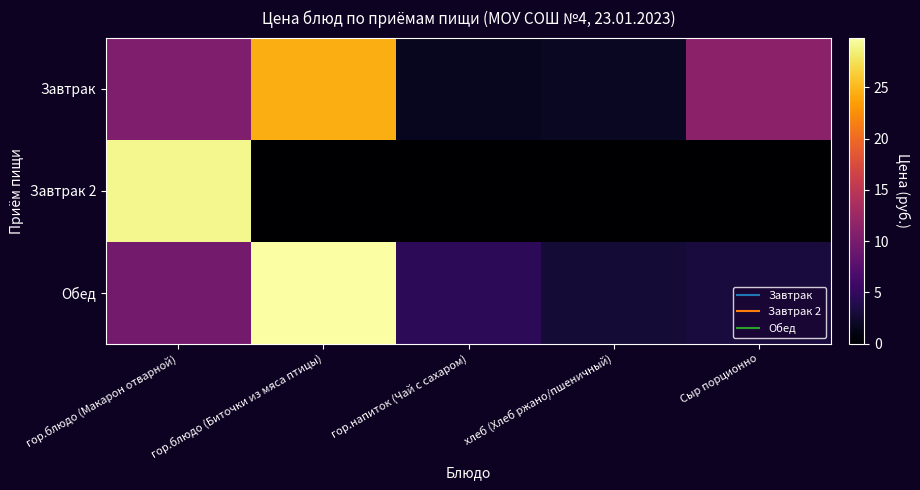

What is the greatest value displayed?

29.8